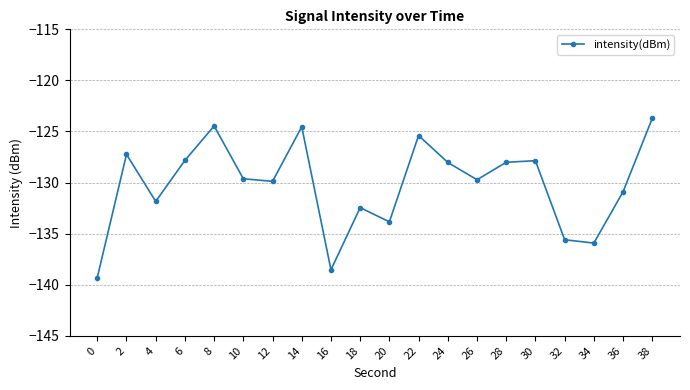

What is the value of the 3rd point from the left?

-131.8